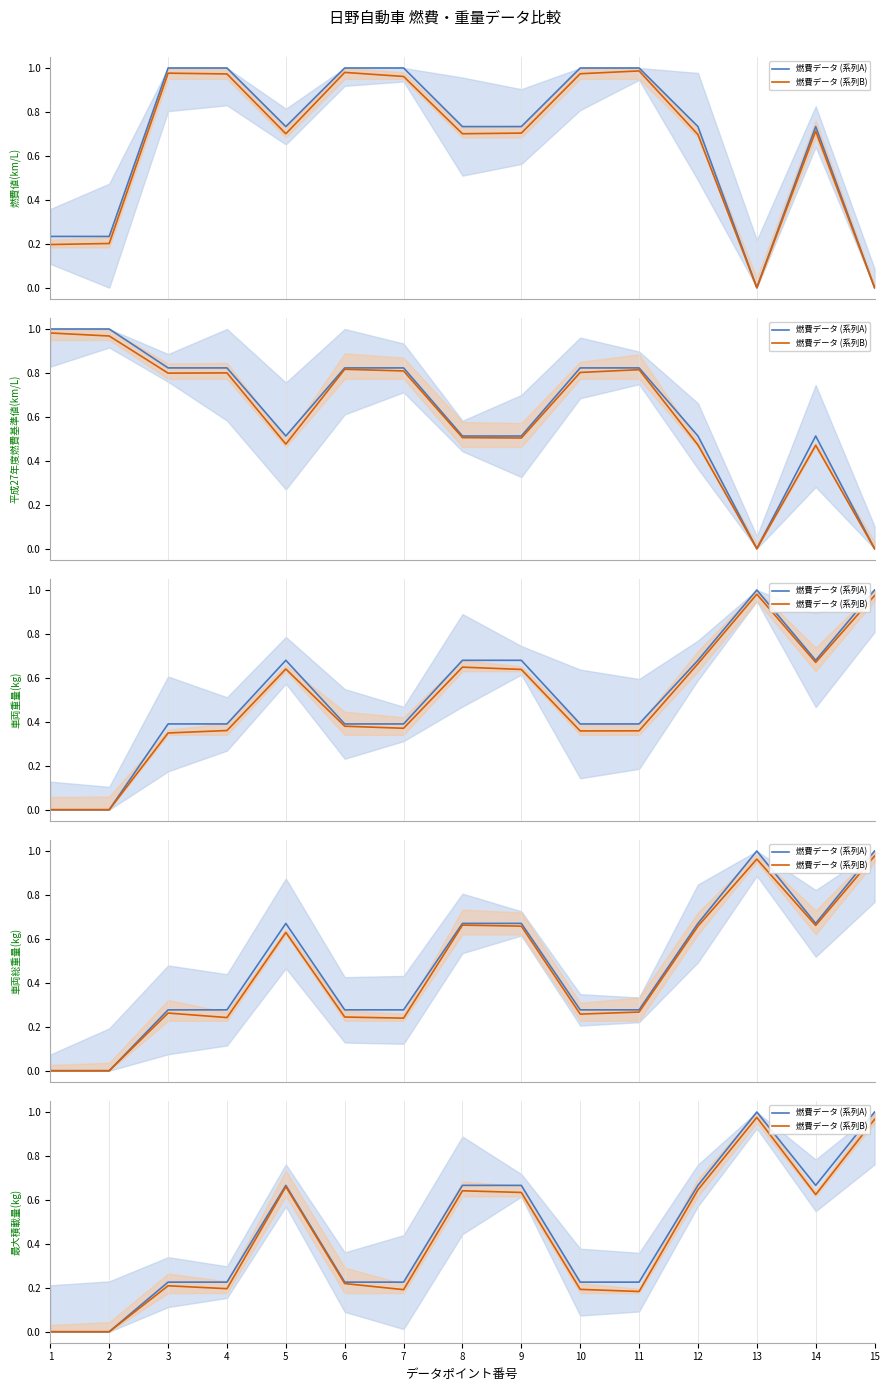

Between 12 and 9, which is larger?

12